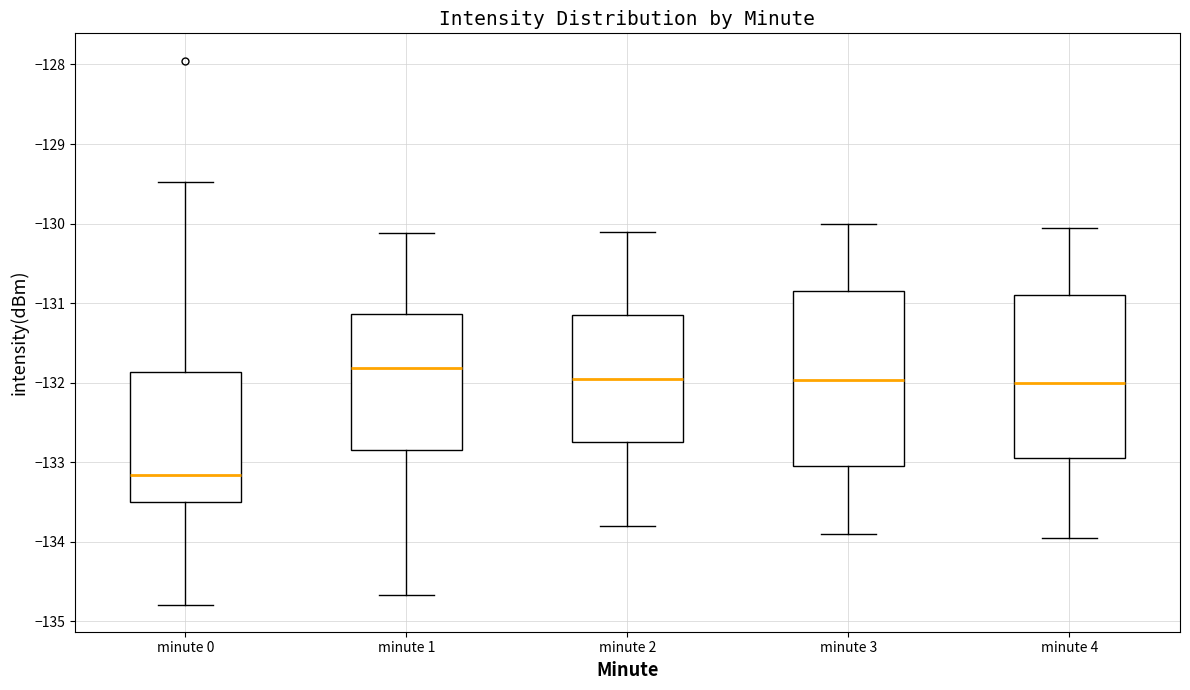

Reading left to right, read every box against the y-axis: the position of its median line, the range the box covers, and the ends of its whiskers. The values are not printed on the chart, so give them approximately, as read against the axis.

minute 0: median -133.2, box -133.5 to -131.9, whiskers -134.8 to -129.5
minute 1: median -131.8, box -132.9 to -131.1, whiskers -134.7 to -130.1
minute 2: median -131.9, box -132.7 to -131.1, whiskers -133.8 to -130.1
minute 3: median -132.0, box -133.1 to -130.9, whiskers -133.9 to -130.0
minute 4: median -132.0, box -132.9 to -130.9, whiskers -133.9 to -130.0